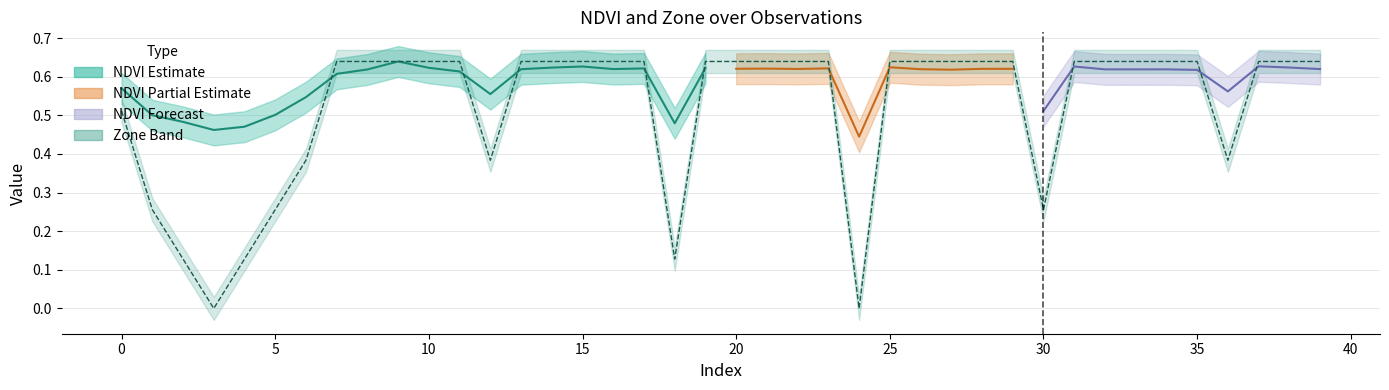

The value at 12 is 0.4. True or false?

True